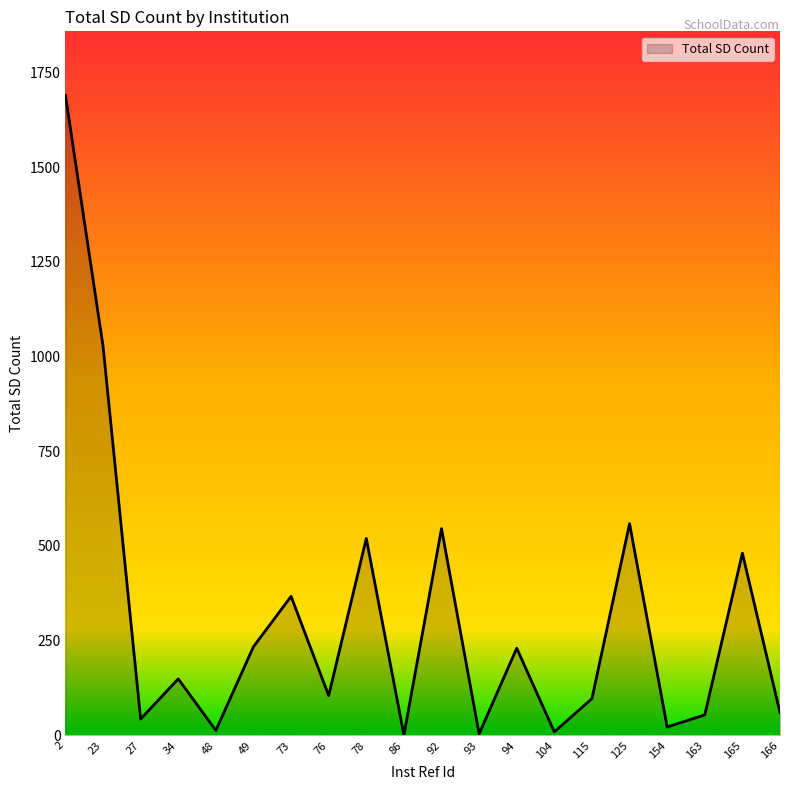

What is the minimum value shown in the chart?

1